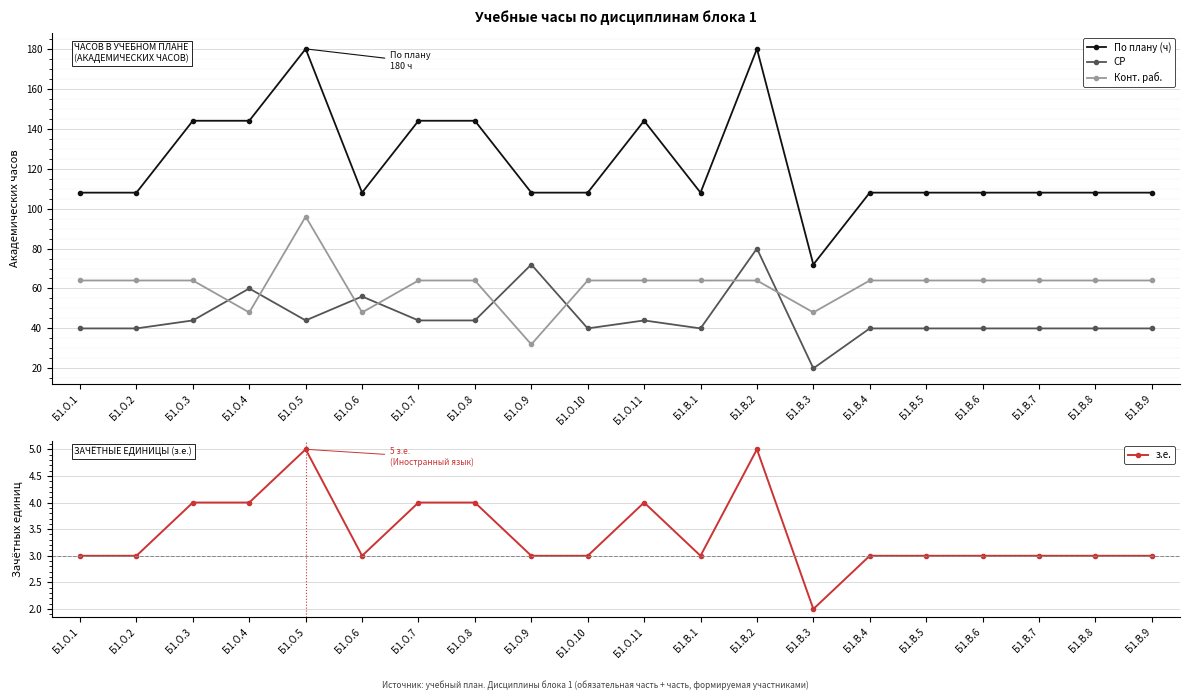

What is the label of the 4th point from the left?

Б1.О.4